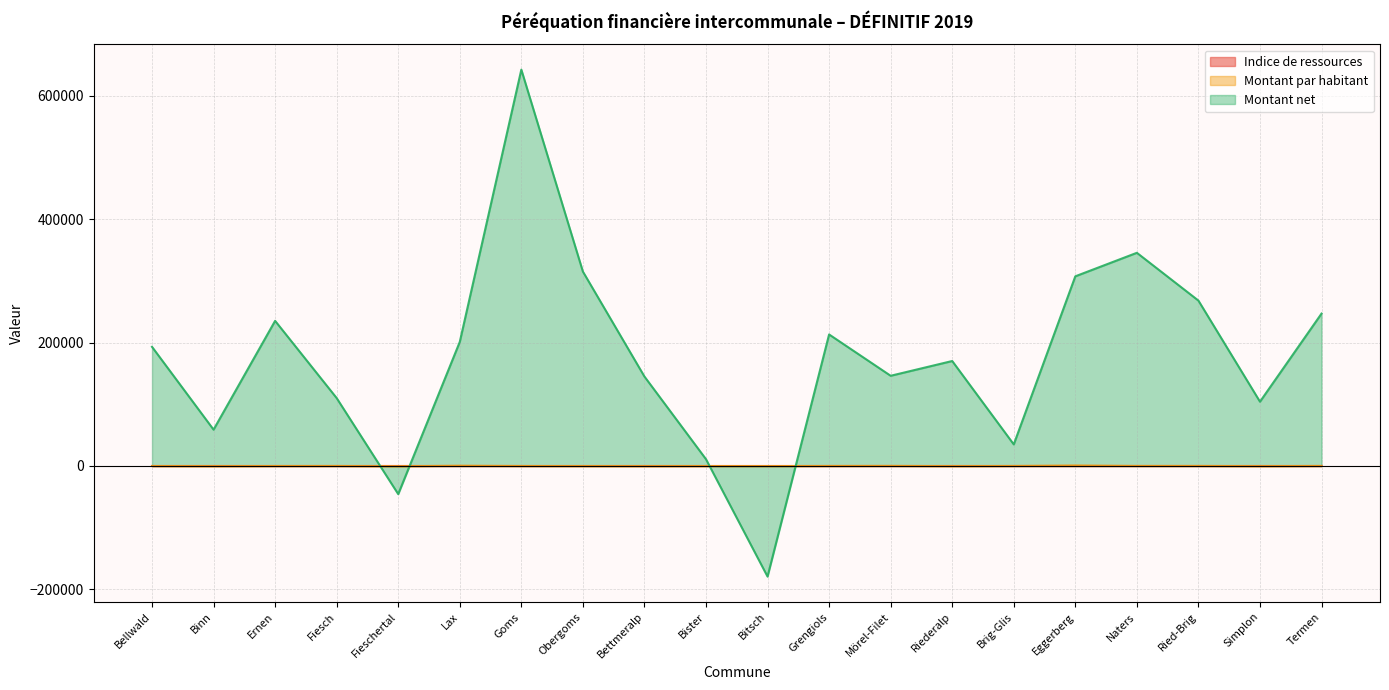

Rank the series at Ernen from lowest to highest value.

Montant par habitant, Indice de ressources, Montant net